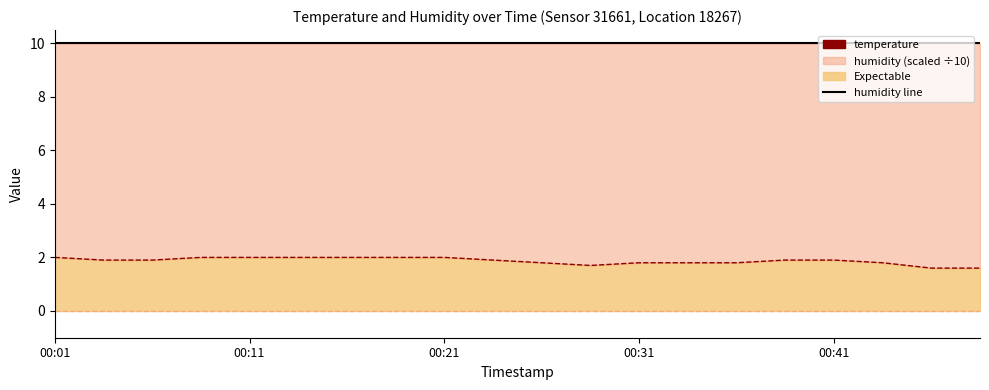

At which label does temperature line reach its peak?

00:01